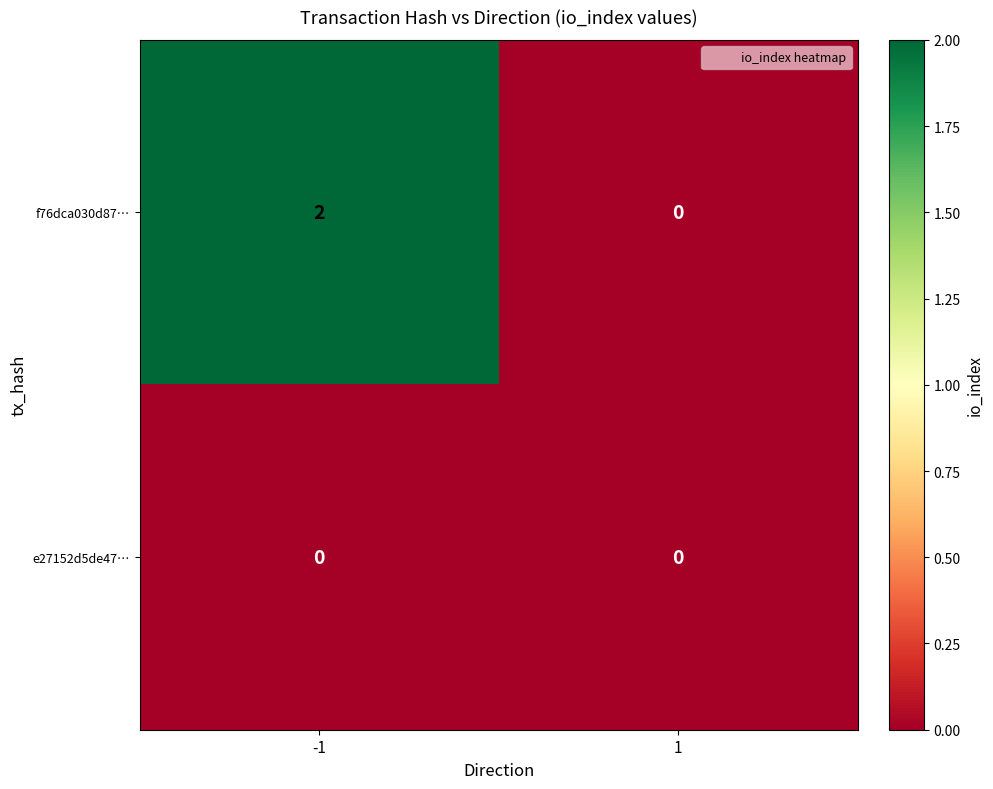

Reading right to left, transcribe all the data shown in this chart.

f76dca030d87…: 0	2
e27152d5de47…: 0	0